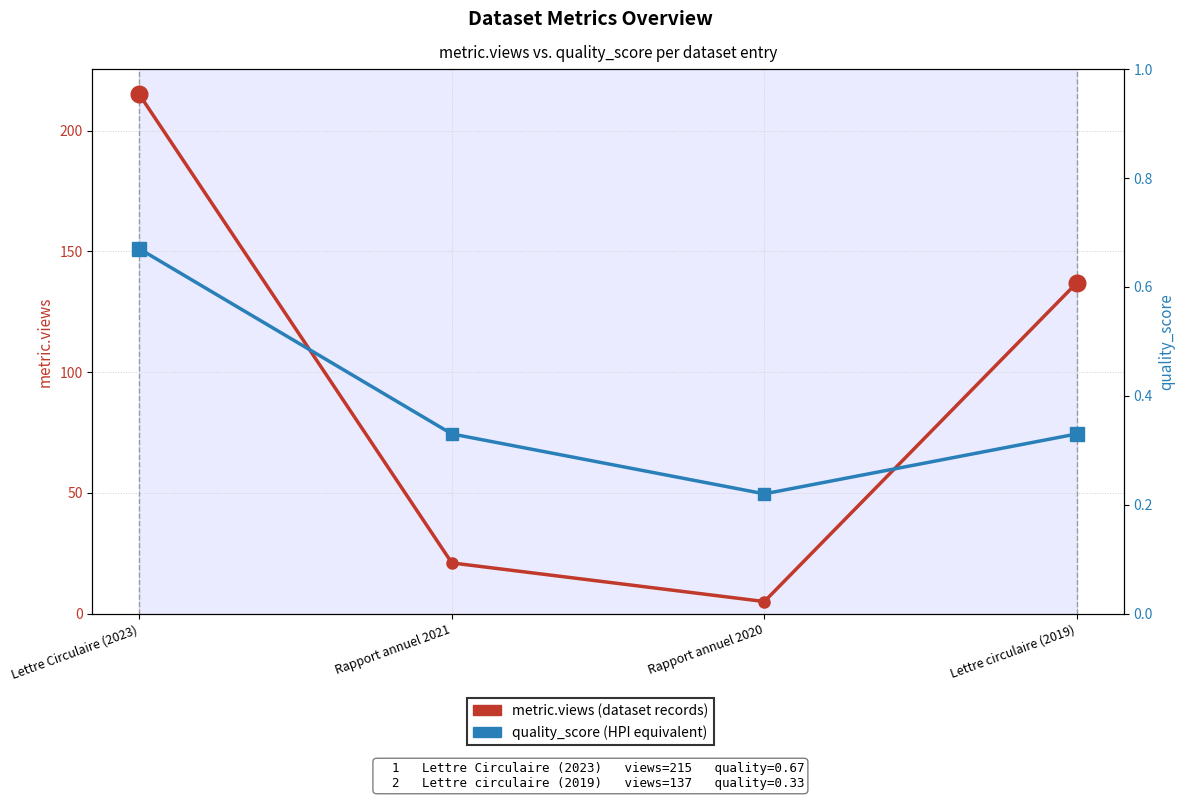

Reading left to right, what are all the values shown in this chart?

metric.views (dataset): Lettre Circulaire (2023)=215.0	Rapport annuel 2021=21.0	Rapport annuel 2020=5.0	Lettre circulaire (2019)=137.0
quality_score: Lettre Circulaire (2023)=0.7	Rapport annuel 2021=0.3	Rapport annuel 2020=0.2	Lettre circulaire (2019)=0.3